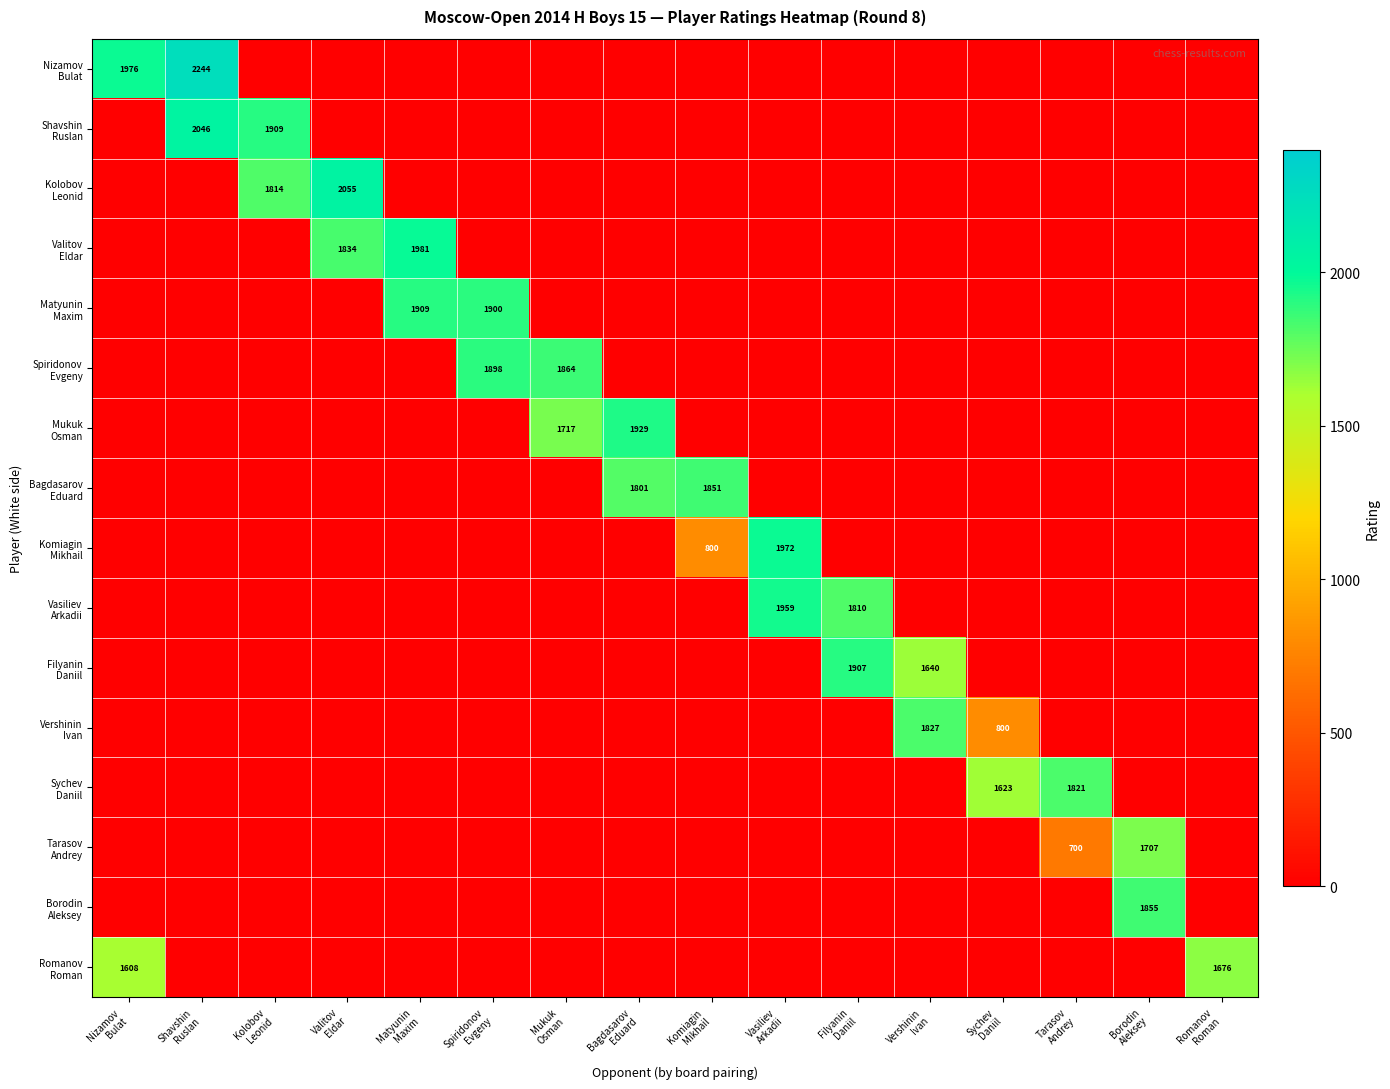

At which label is Shavshin Ruslan closest to 1023?

Kolobov Leonid